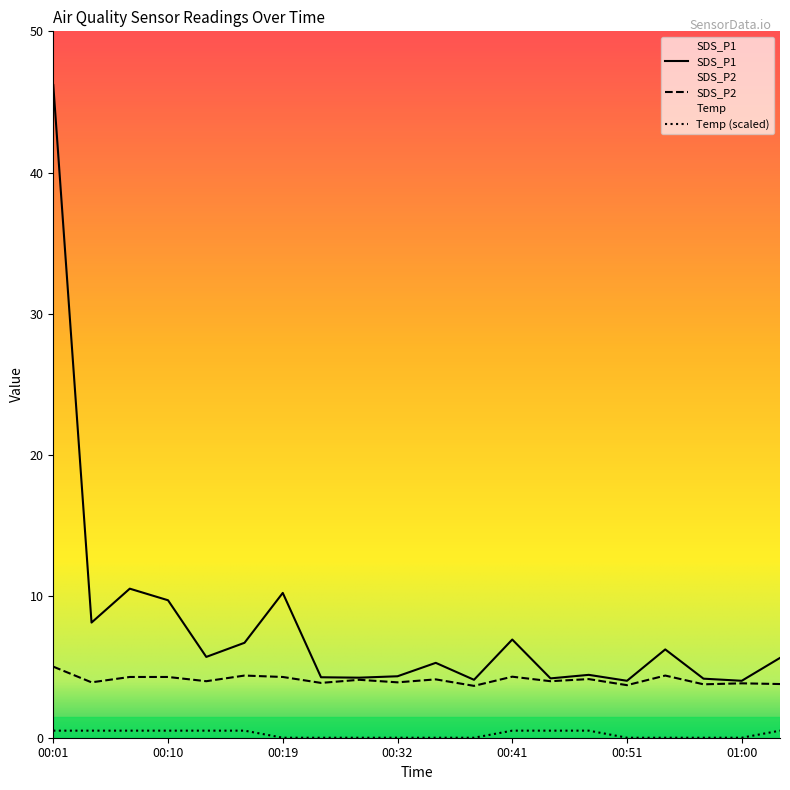

What is the minimum value for SDS_P2?

3.7